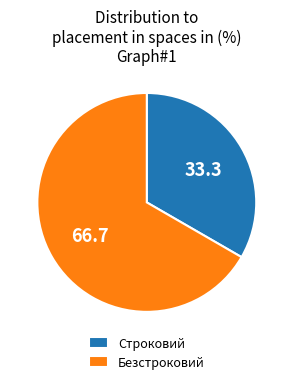

Is it true that Строковий is 27% of the pie?

False